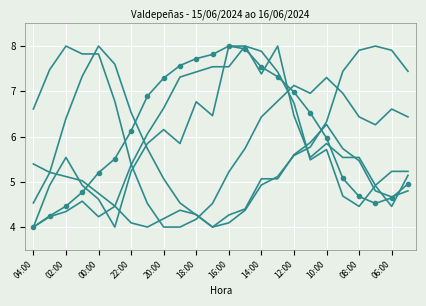

The value of Humidade (%) at 18:00 is 4.5. True or false?

True